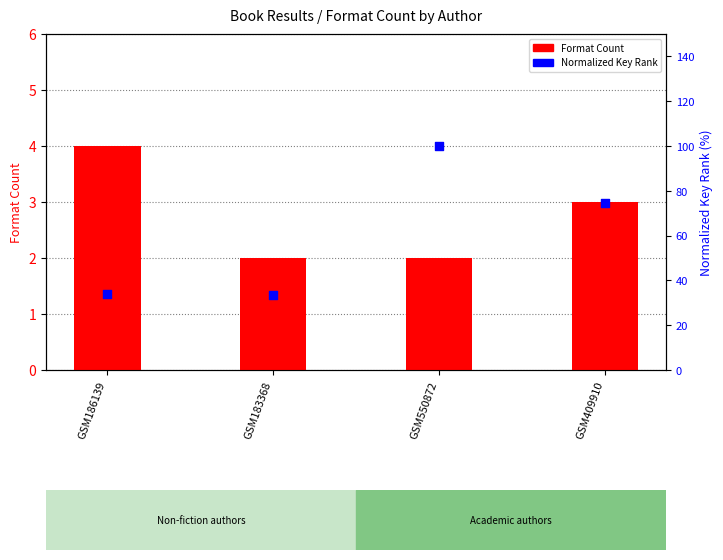

Which series reaches the minimum Y coordinate?

Format Count